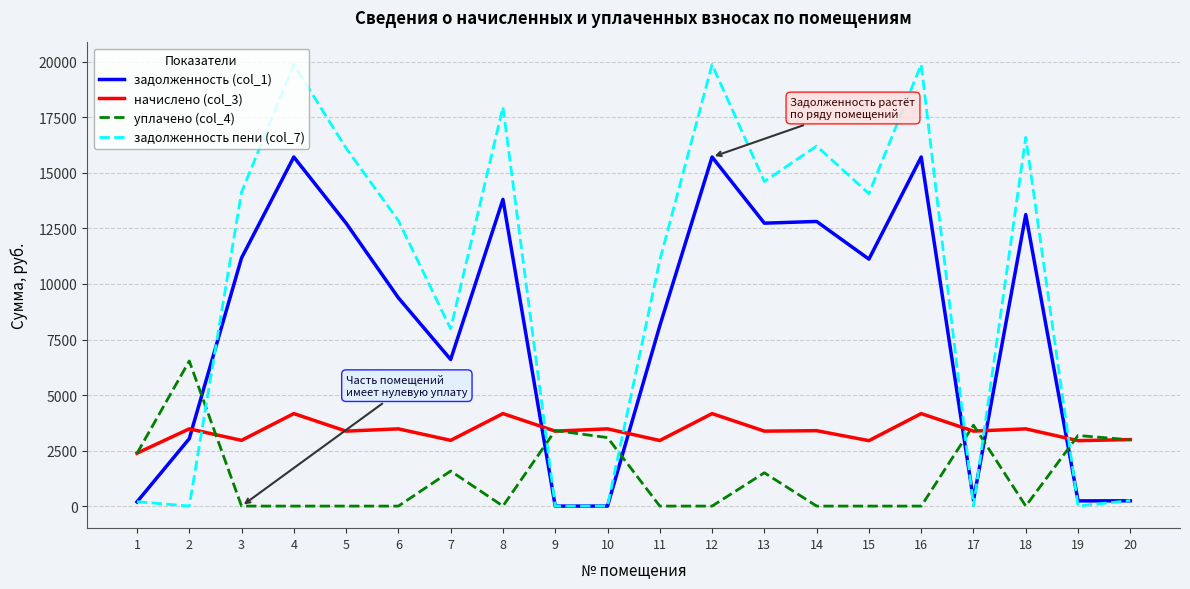

What is the total value across all series at 3?

28261.2